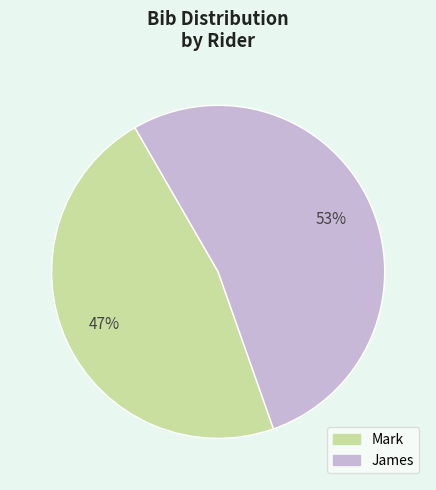

Which slice is the largest?

James